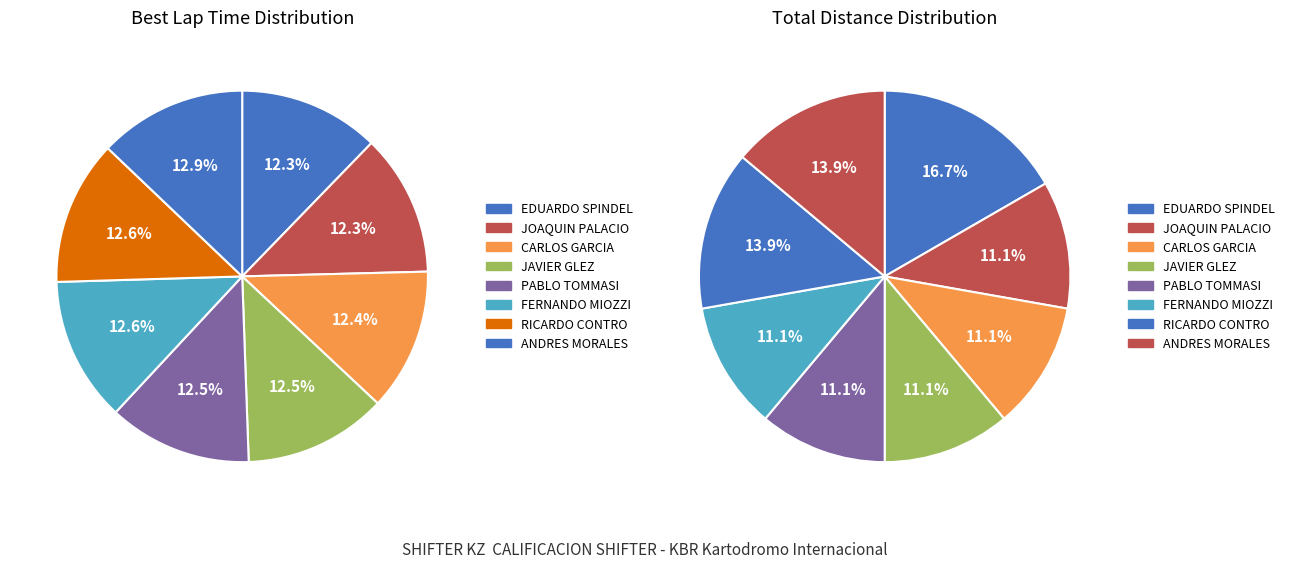

How much of the chart is everything except EDUARDO SPINDEL?

87.7%